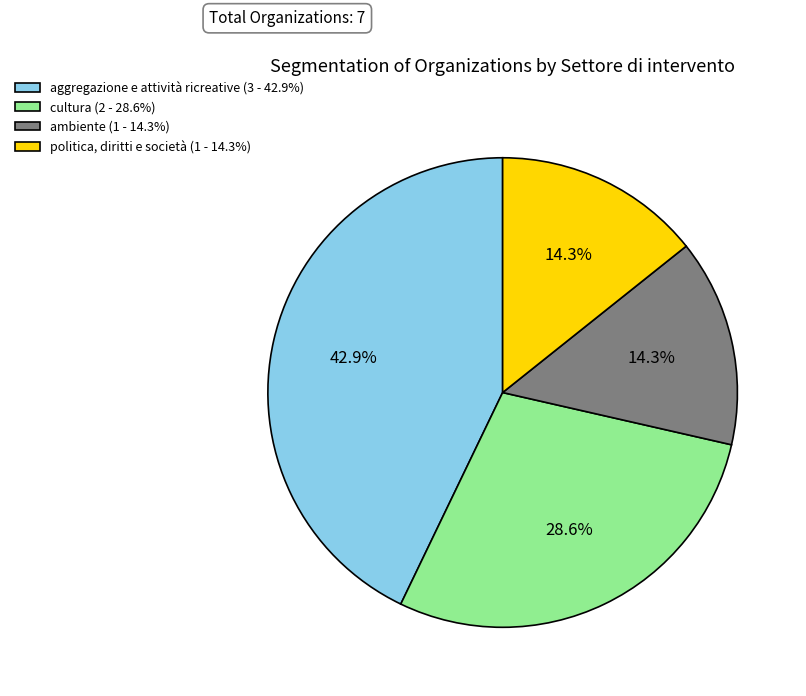

Is there a majority slice in this chart?

No